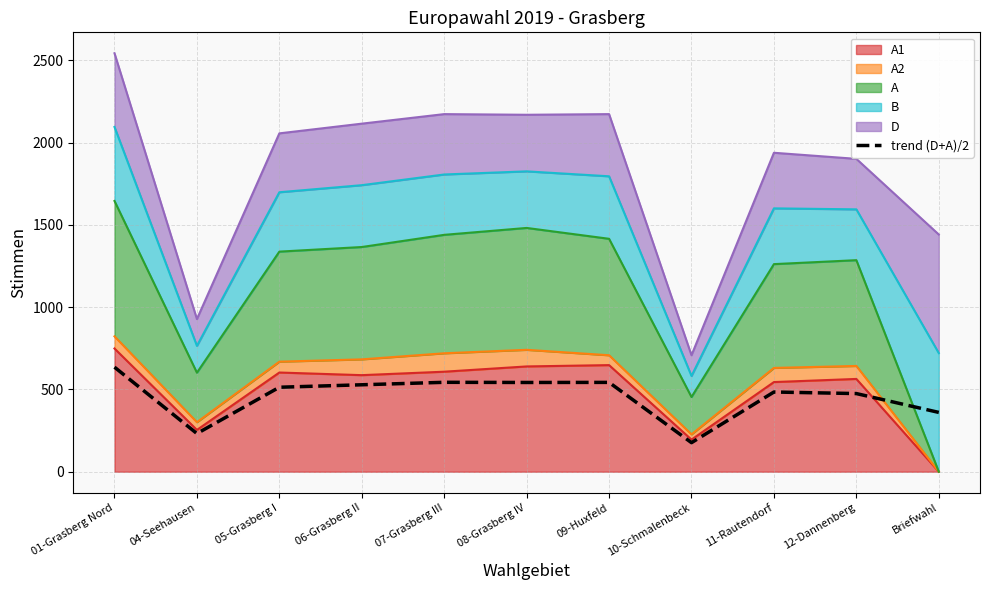

What is the average value?

457.7